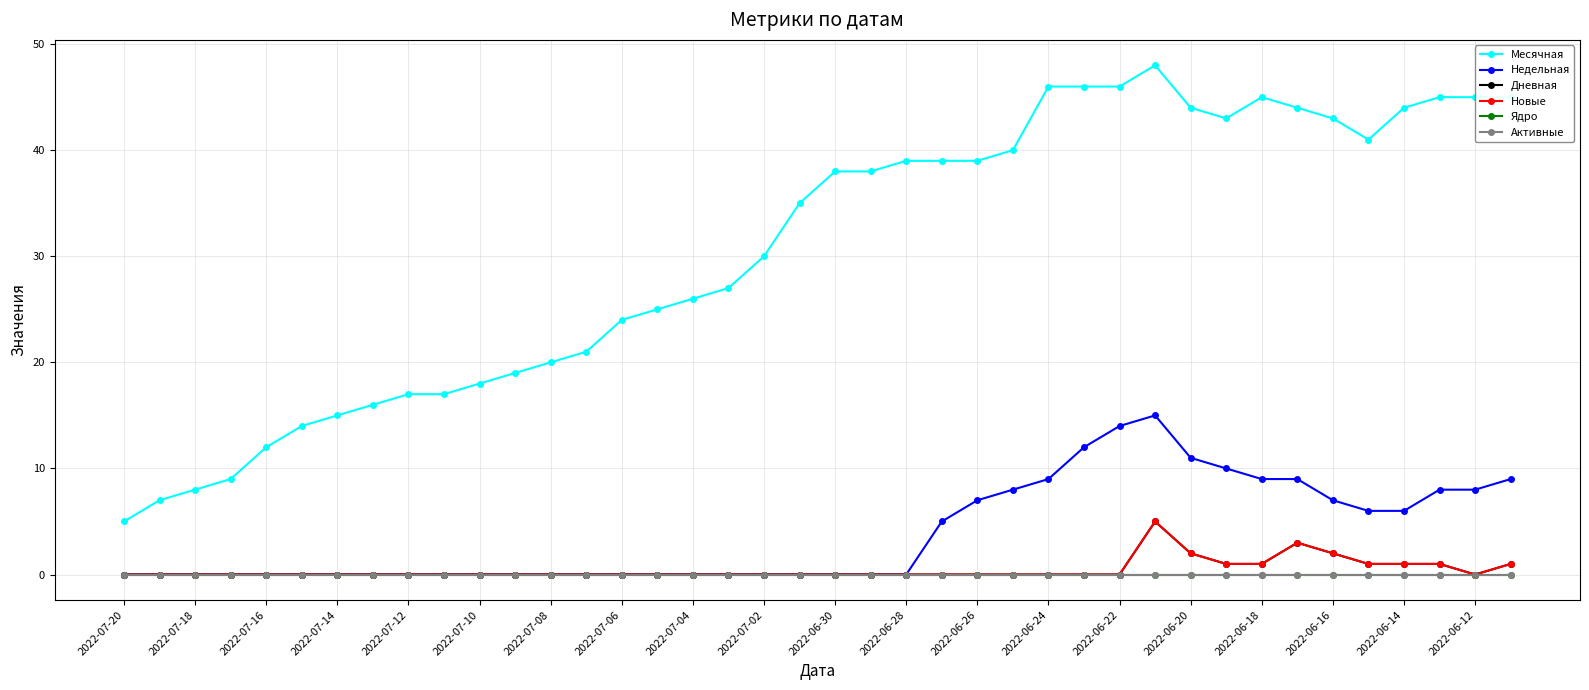

True or false: Активные has more than 2 interior local peaks.

False